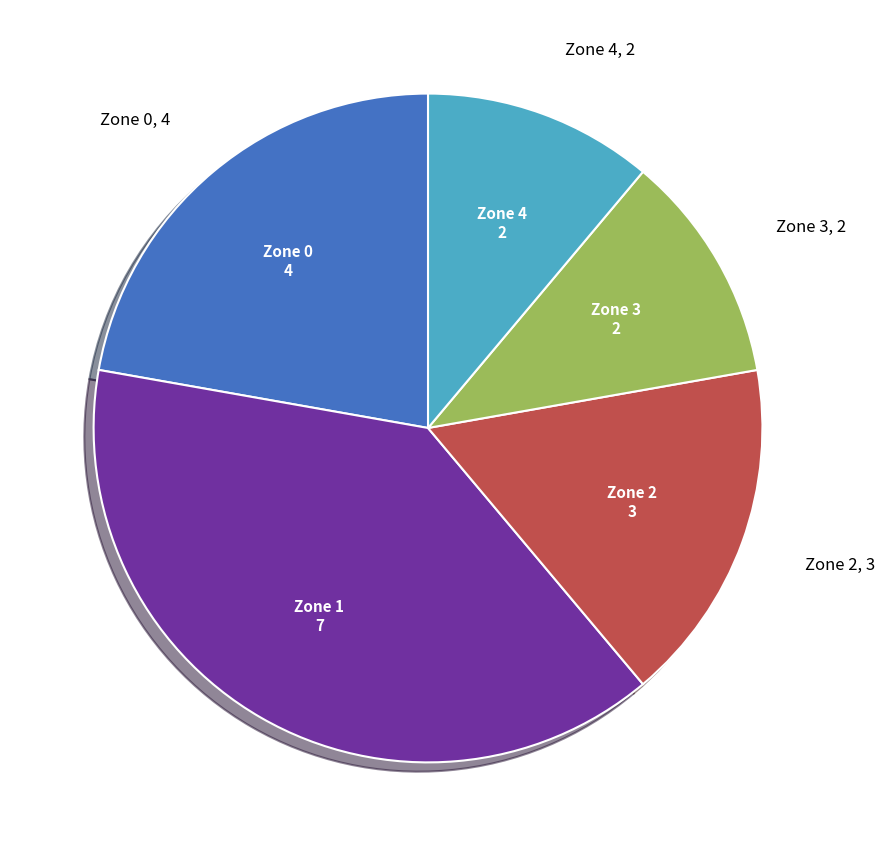

Is there any slice that represents more than half of the pie?

No